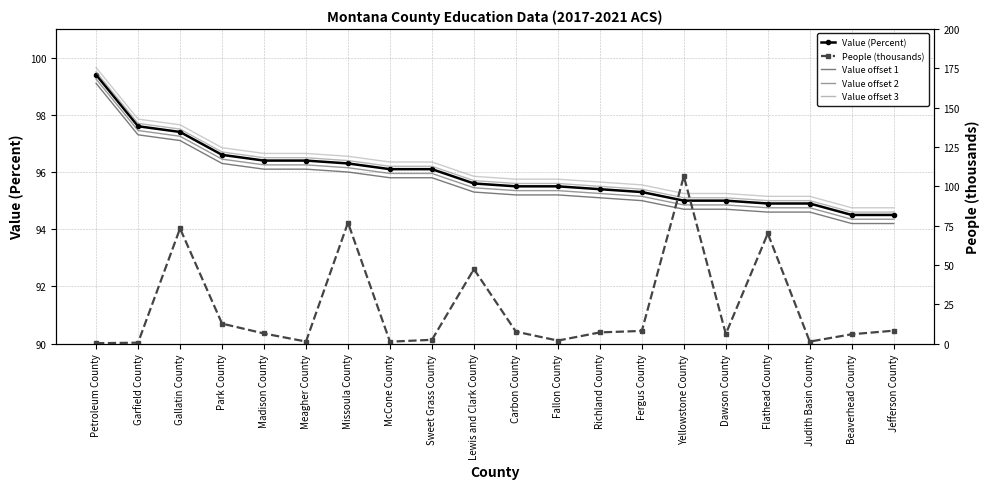

What is the sum of all Value offset 4 values?

1923.4